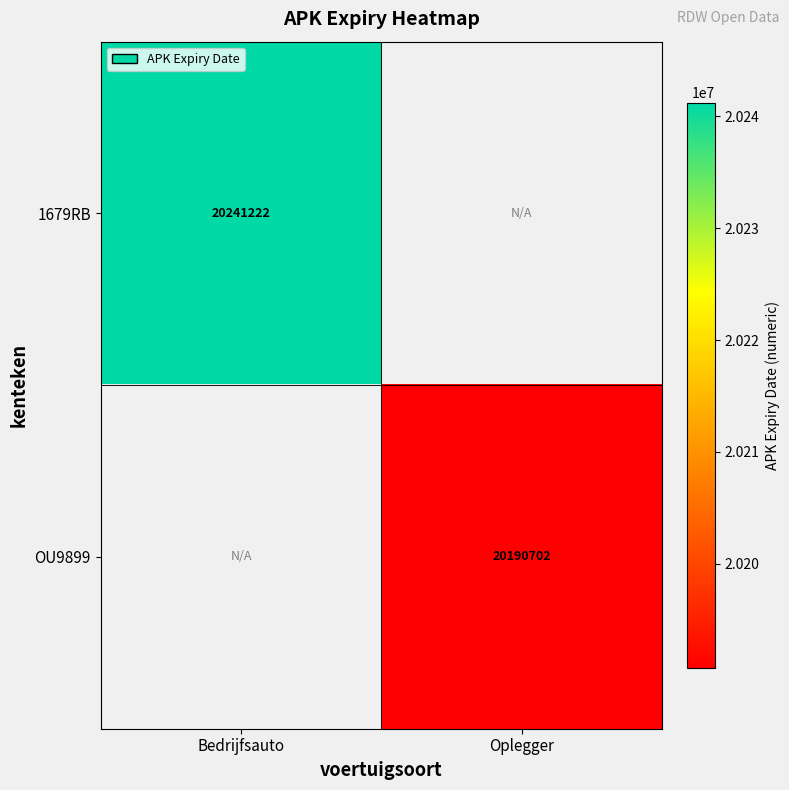

What is the maximum value shown in the chart?

20241222.0